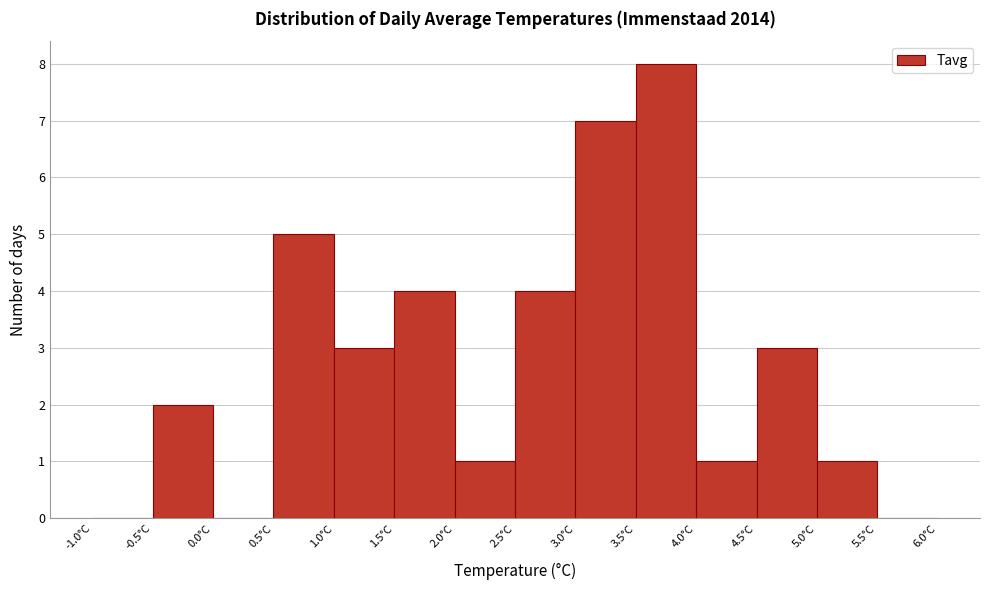

Which range on the x-axis has the tallest bar?

3.5 to 4.0